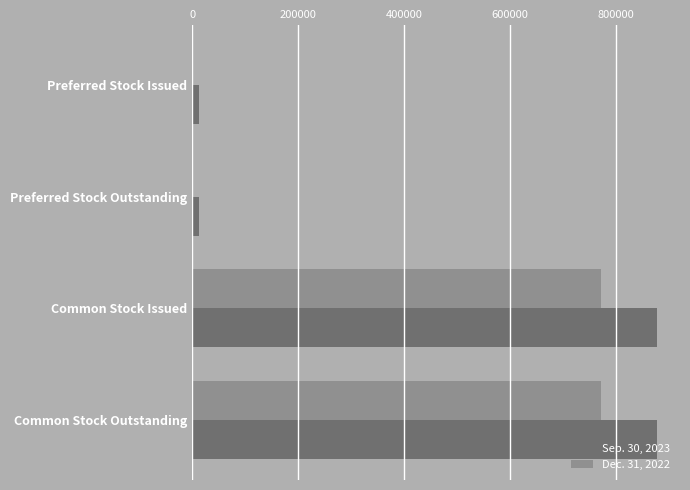

Which series has the largest total across all categories?

Sep. 30, 2023